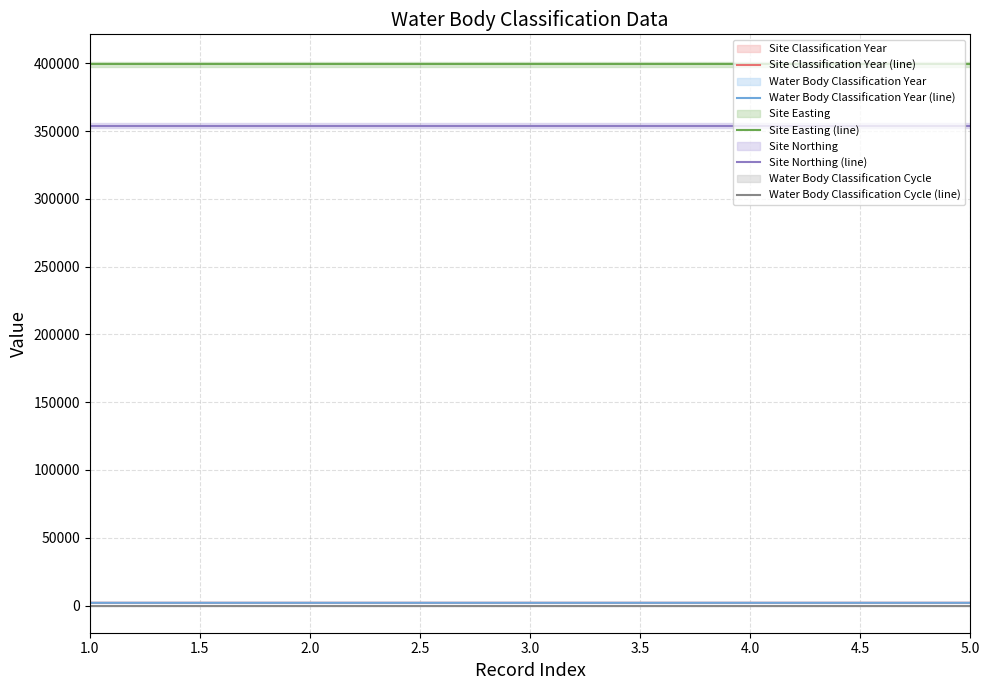

At which label is Water Body Classification Year (line) closest to 2011?

4.0